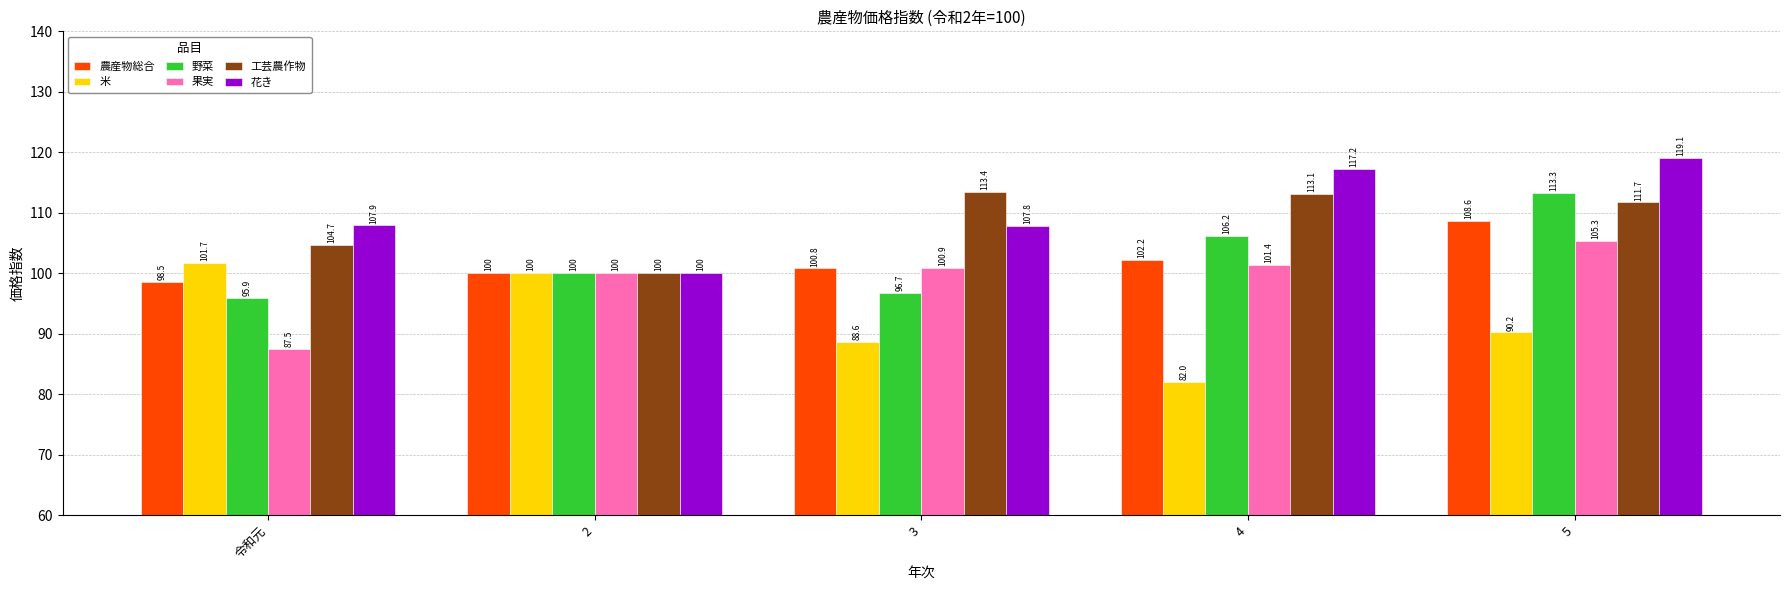

Between 2 and 3, which series saw the biggest shift?

工芸農作物